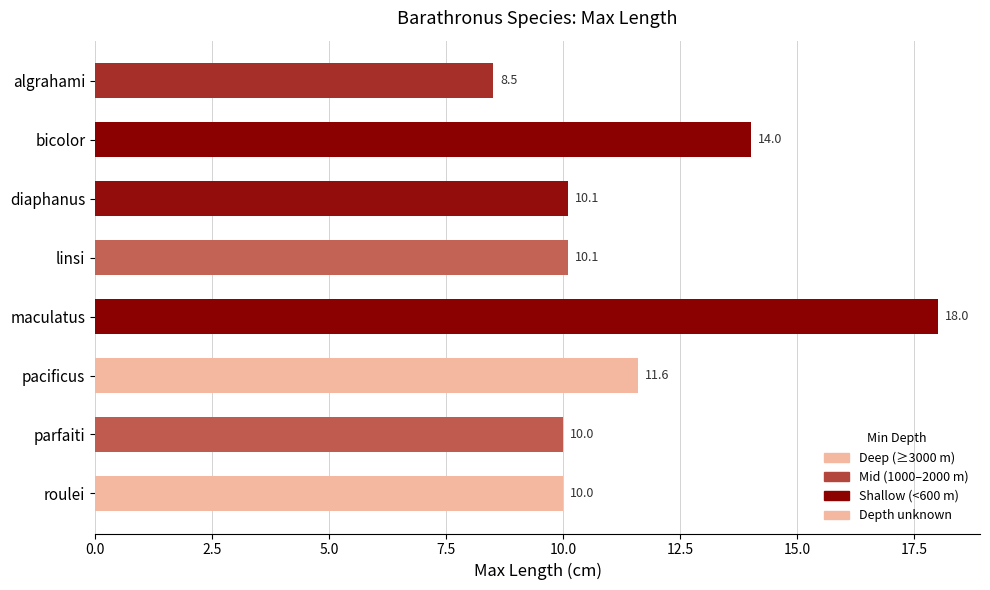

What is the difference between the values at parfaiti and algrahami?

1.5